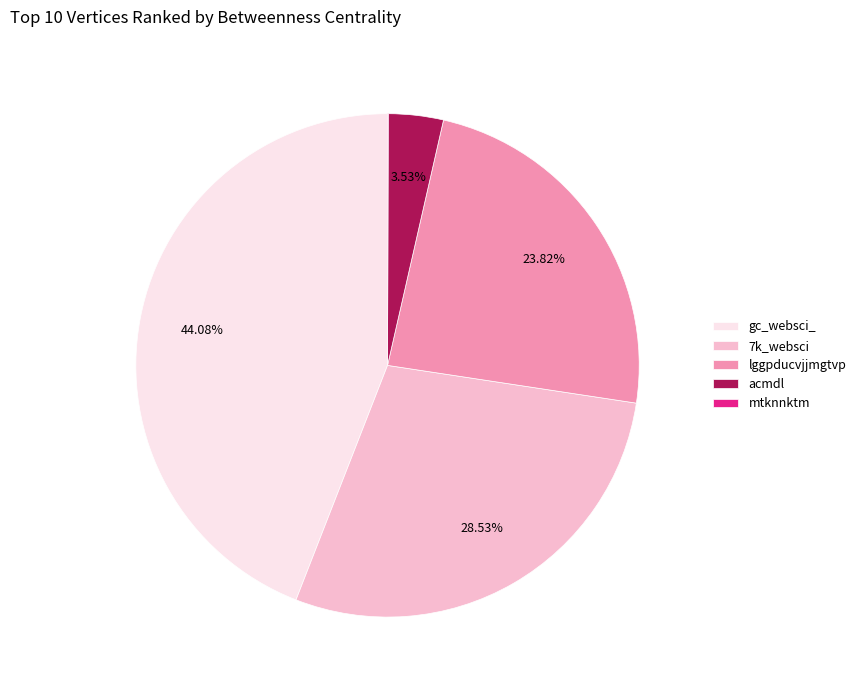

Which category has the biggest portion of the pie?

gc_websci_